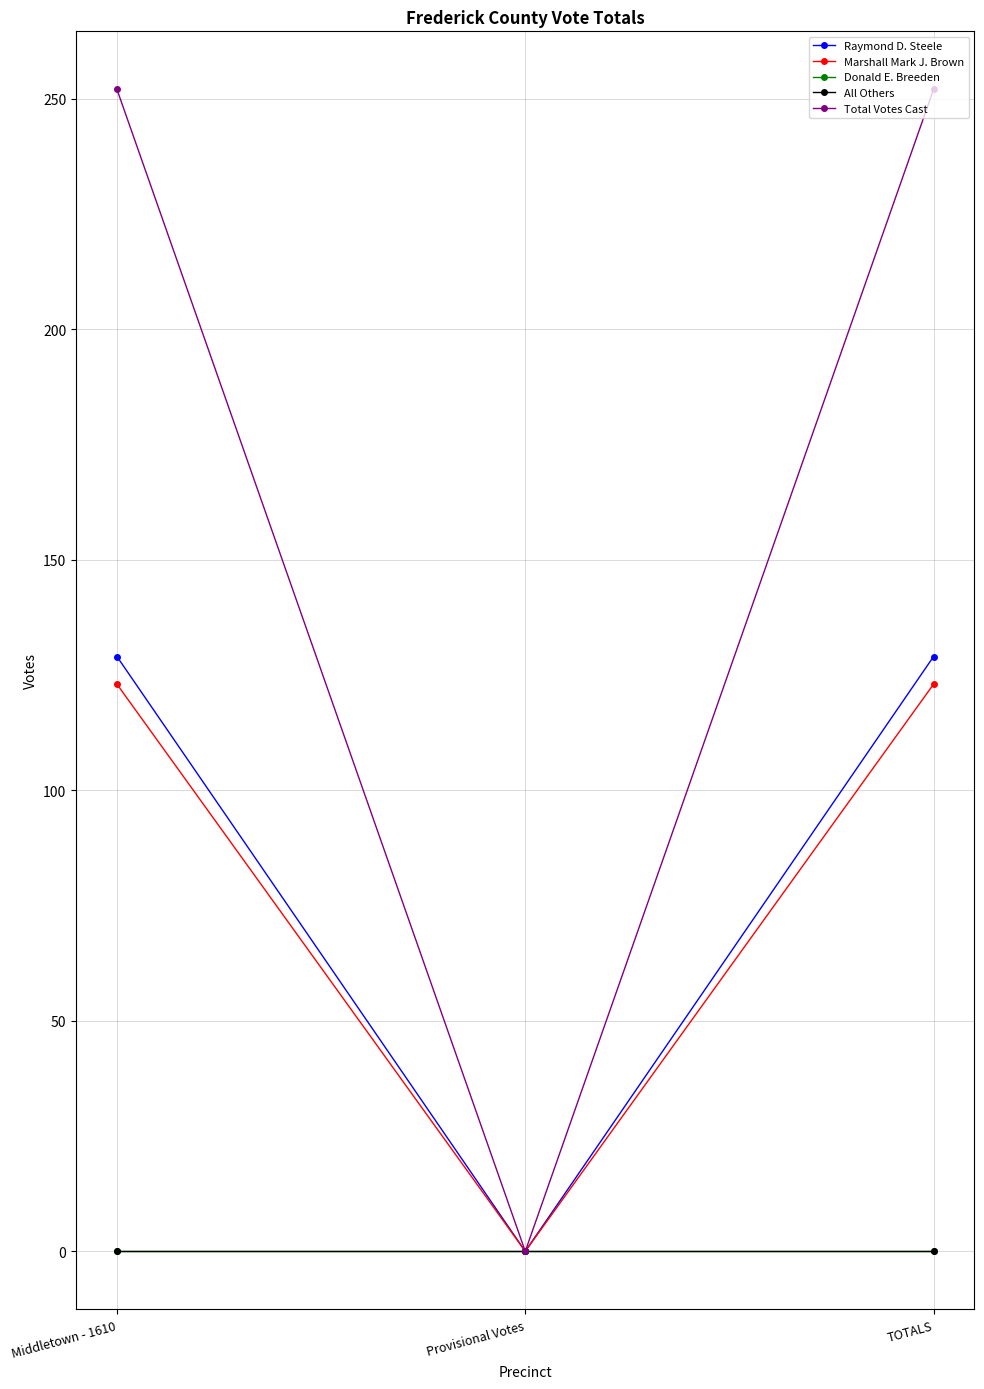

Is this an area chart (filled region under the line)?

No